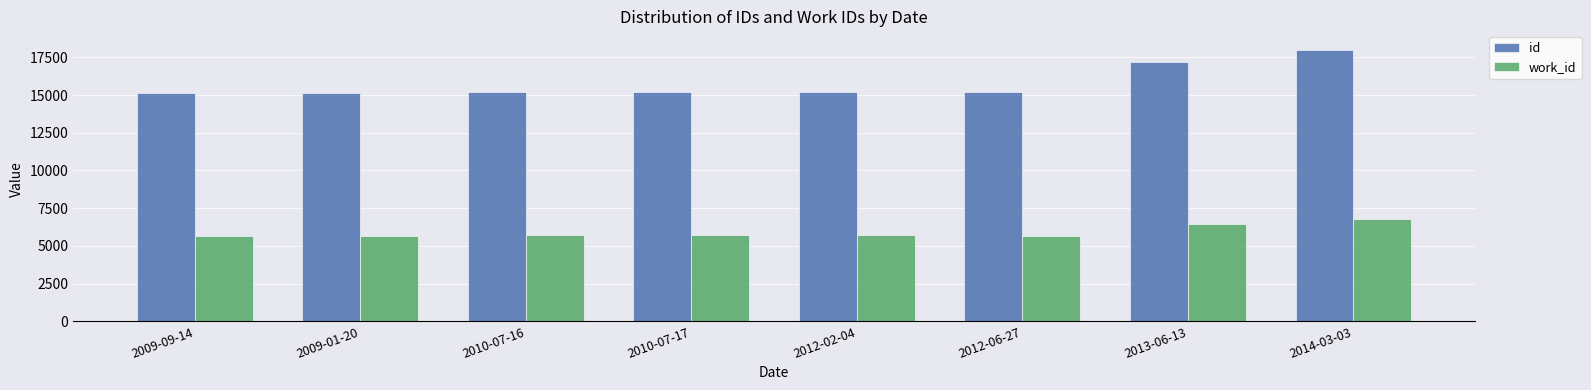

Rank the series by their maximum value, from highest to lowest.

id, work_id